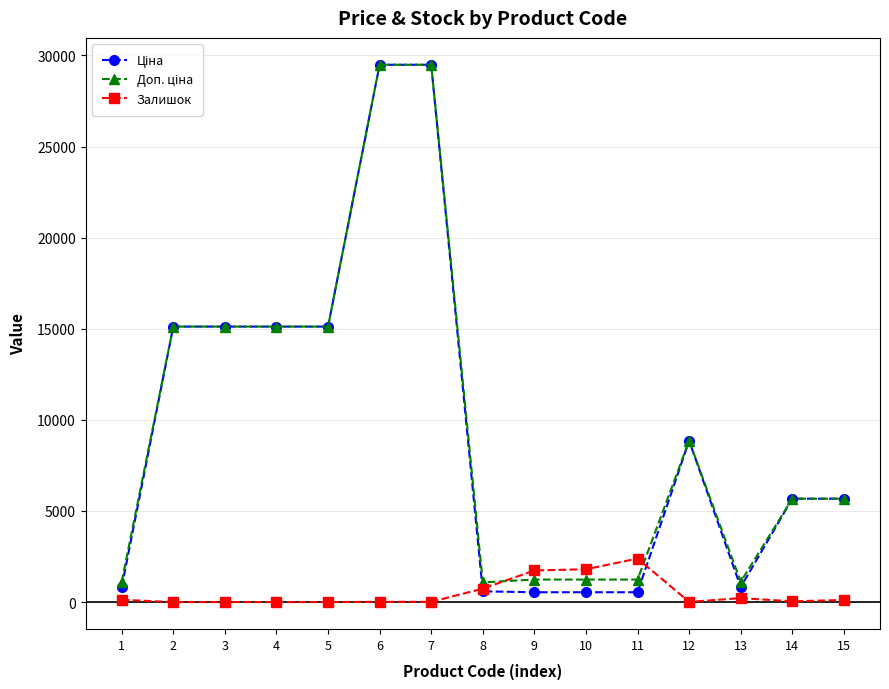

What is the total value across all series at 5?

30240.0